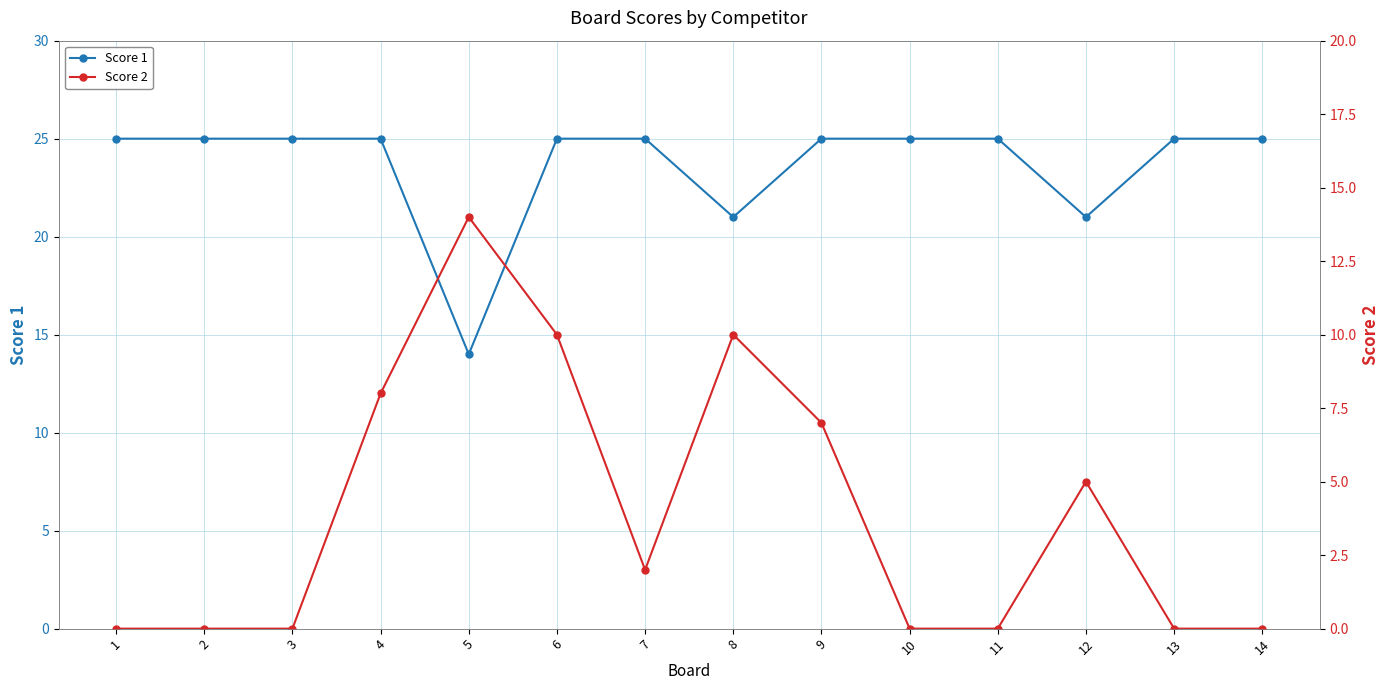

Reading right to left, extract all data points from this chart.

Score 1: 14=25	13=25	12=21	11=25	10=25	9=25	8=21	7=25	6=25	5=14	4=25	3=25	2=25	1=25
Score 2: 14=0	13=0	12=5	11=0	10=0	9=7	8=10	7=2	6=10	5=14	4=8	3=0	2=0	1=0